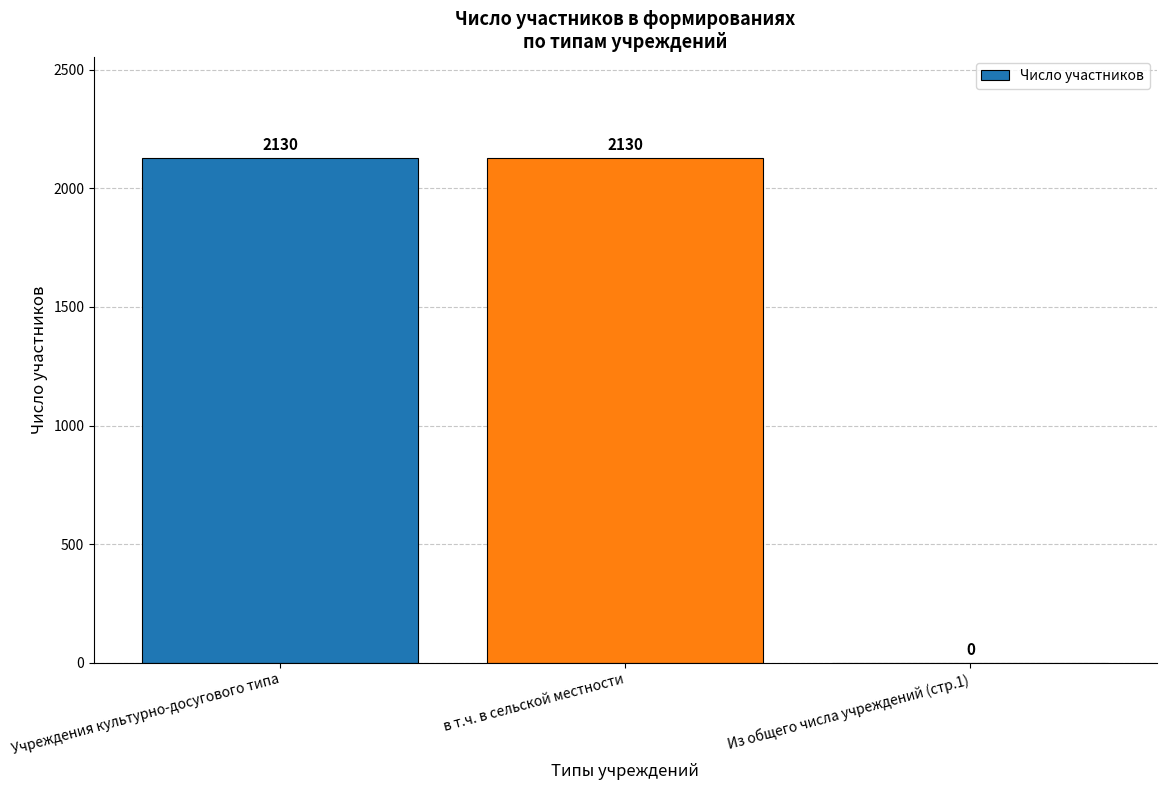

What is the approximate value at Учреждения культурно-досугового типа?

2130